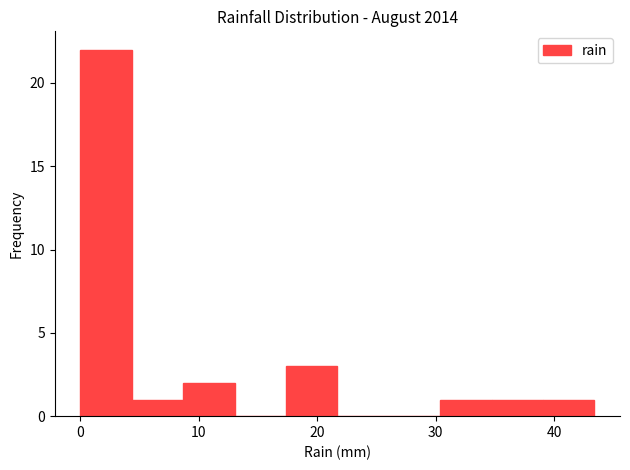

Reading left to right, transcribe this chart: for each bar, give the range it covers on the x-axis and its height. Neither the bar edges nor the heights are printed on the chart, so give them approximately, as read against the axes.

0 to 4: 22
4 to 9: 1
9 to 13: 2
13 to 17: 0
17 to 22: 3
22 to 26: 0
26 to 30: 0
30 to 35: 1
35 to 39: 1
39 to 43: 1